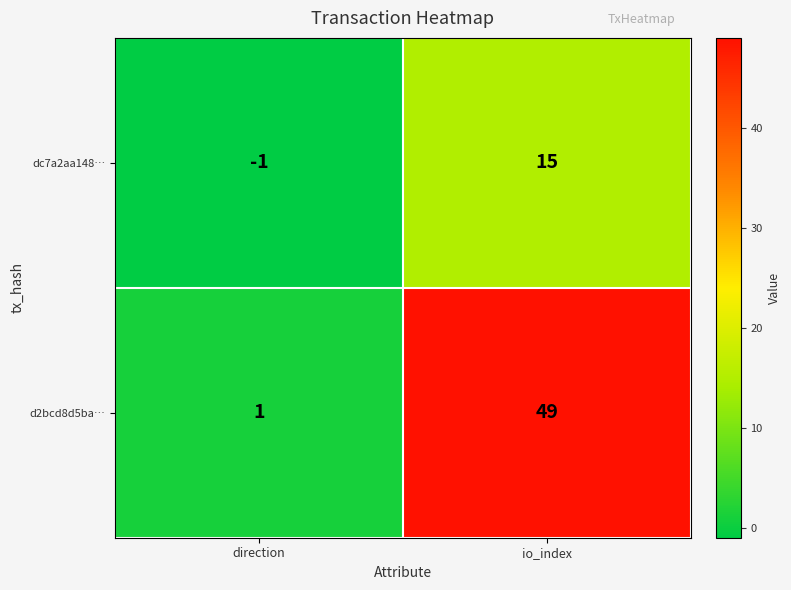

What is the difference between the d2bcd8d5ba… values at io_index and direction?

48